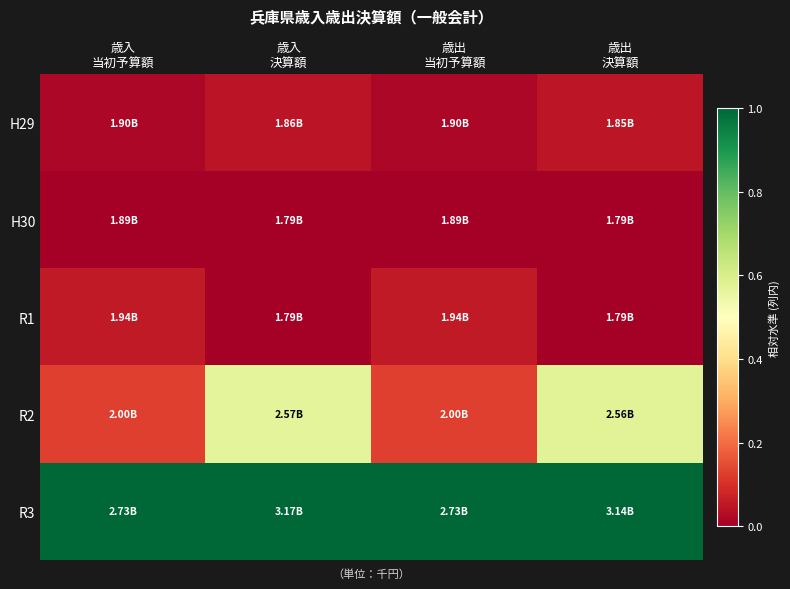

Which series has the largest total across all categories?

R3